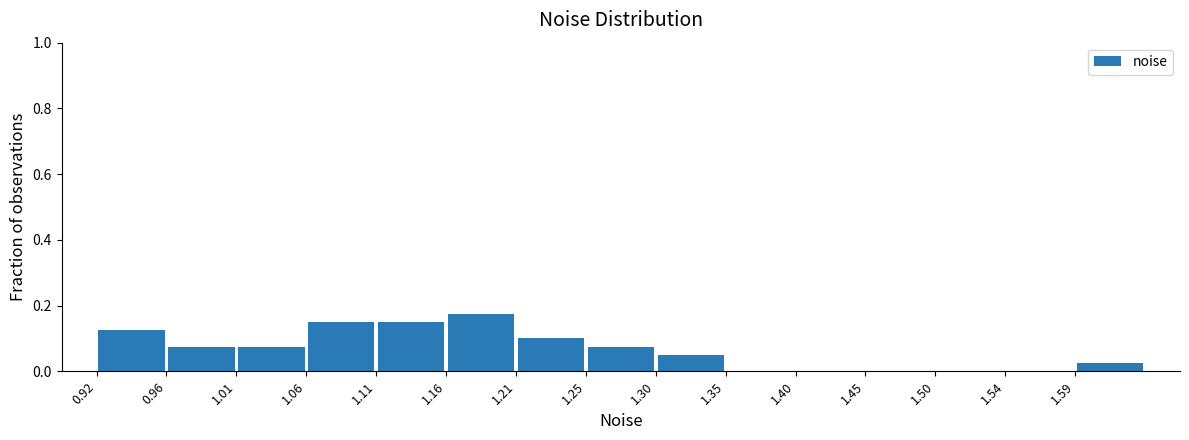

Reading left to right, list every bar in this chart as the range it spans on the x-axis followed by its height. Neither the bar edges nor the heights are printed on the chart, so give them approximately, as read against the axes.

0.915 to 0.965: 0.12
0.965 to 1.010: 0.08
1.010 to 1.060: 0.08
1.060 to 1.110: 0.16
1.110 to 1.155: 0.16
1.155 to 1.205: 0.18
1.205 to 1.255: 0.10
1.255 to 1.300: 0.08
1.300 to 1.350: 0.06
1.350 to 1.400: 0
1.400 to 1.445: 0
1.445 to 1.495: 0
1.495 to 1.545: 0
1.545 to 1.595: 0
1.595 to 1.640: 0.02